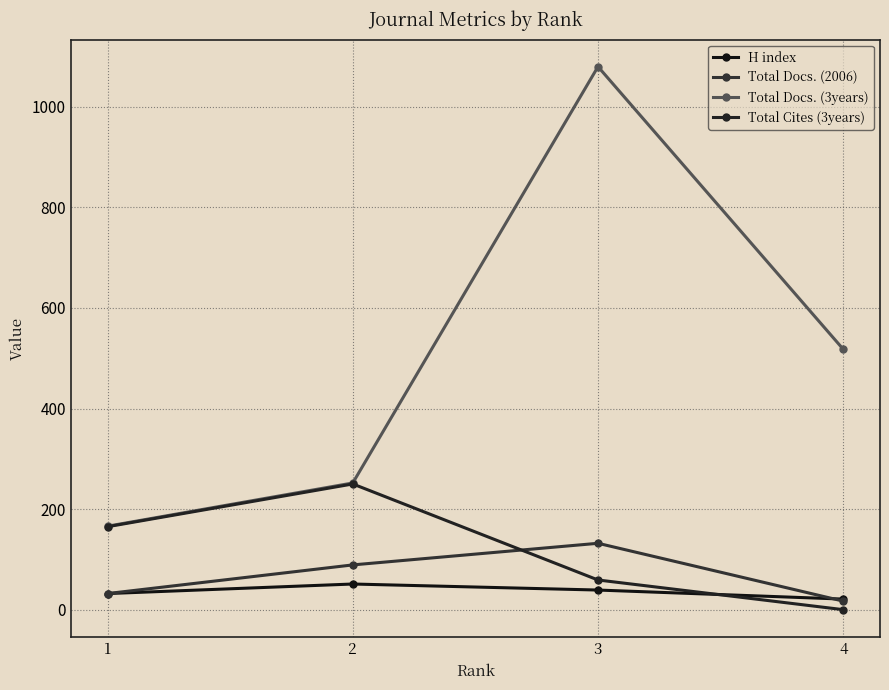

Reading left to right, list all the values displayed in this chart.

H index: 1=32	2=51	3=39	4=21
Total Docs. (2006): 1=32	2=89	3=132	4=17
Total Docs. (3years): 1=166	2=252	3=1080	4=518
Total Cites (3years): 1=165	2=250	3=59	4=0